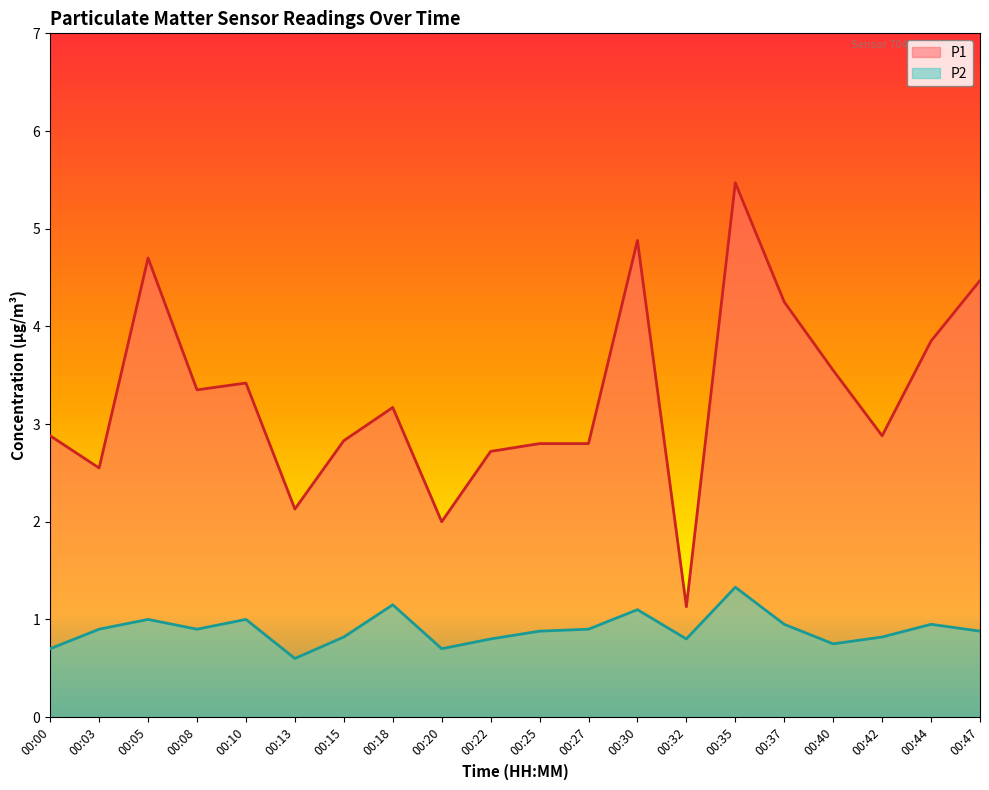

True or false: P1 has a value of 1.8 at 00:25.

False